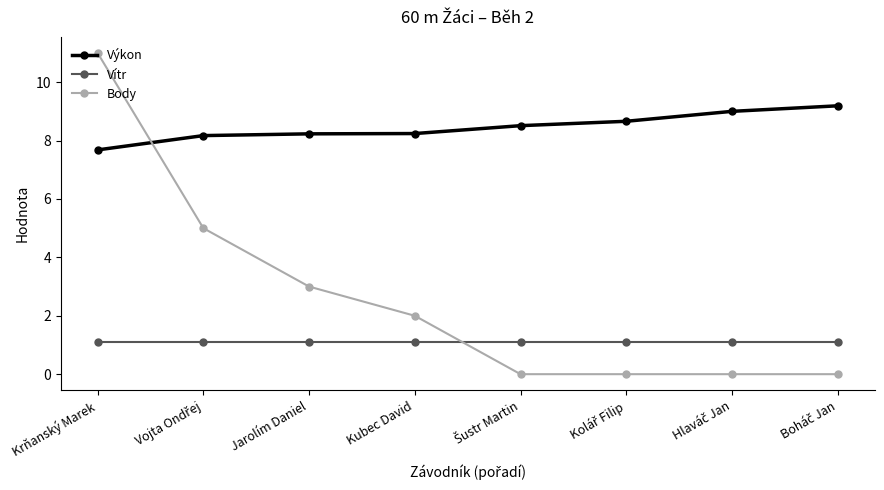

True or false: Vítr has a value of 0.5 at Jarolím Daniel.

False